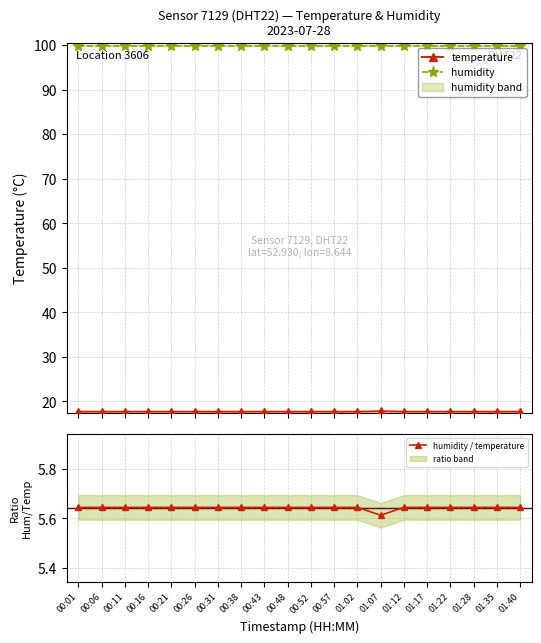

What is the average value of the humidity / temperature series?

5.6